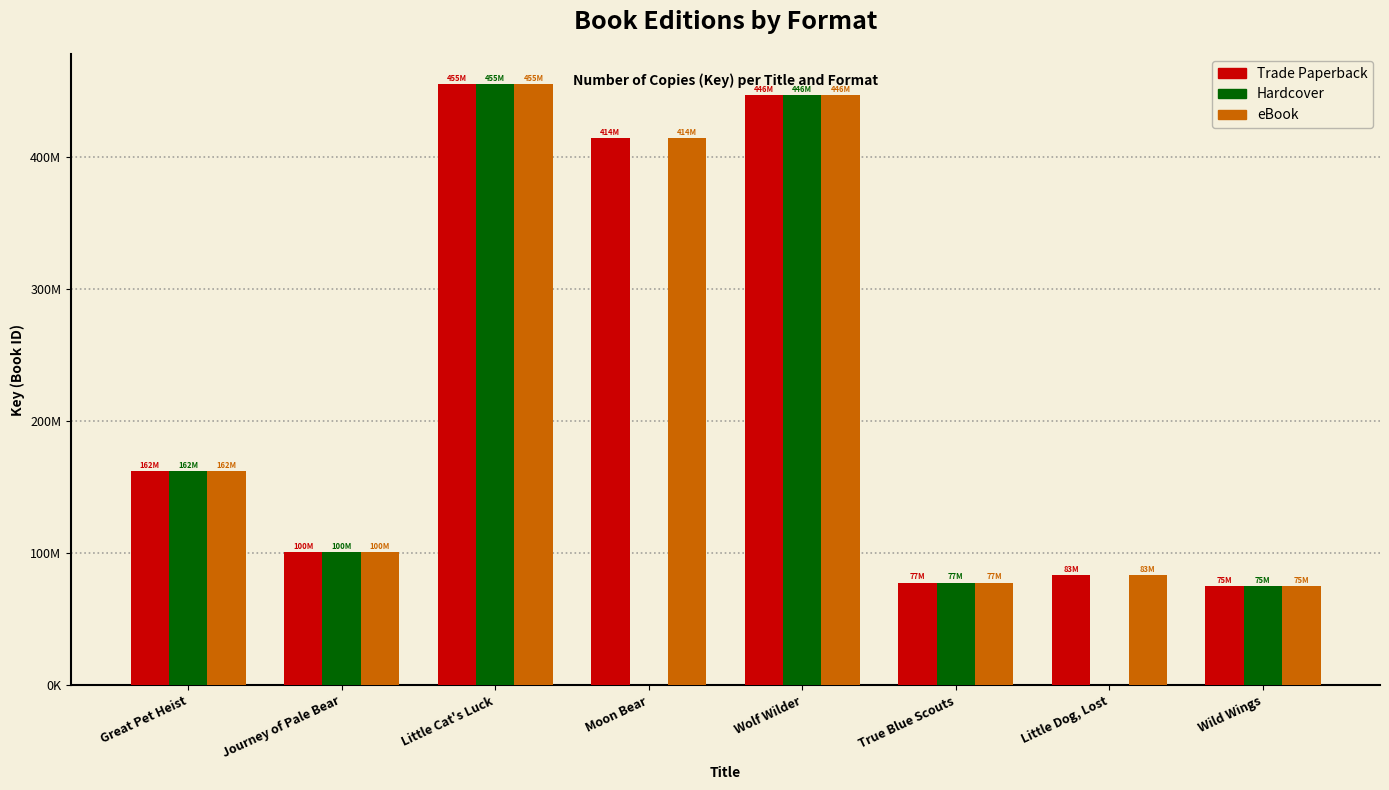

Which series has the largest total across all categories?

Trade Paperback